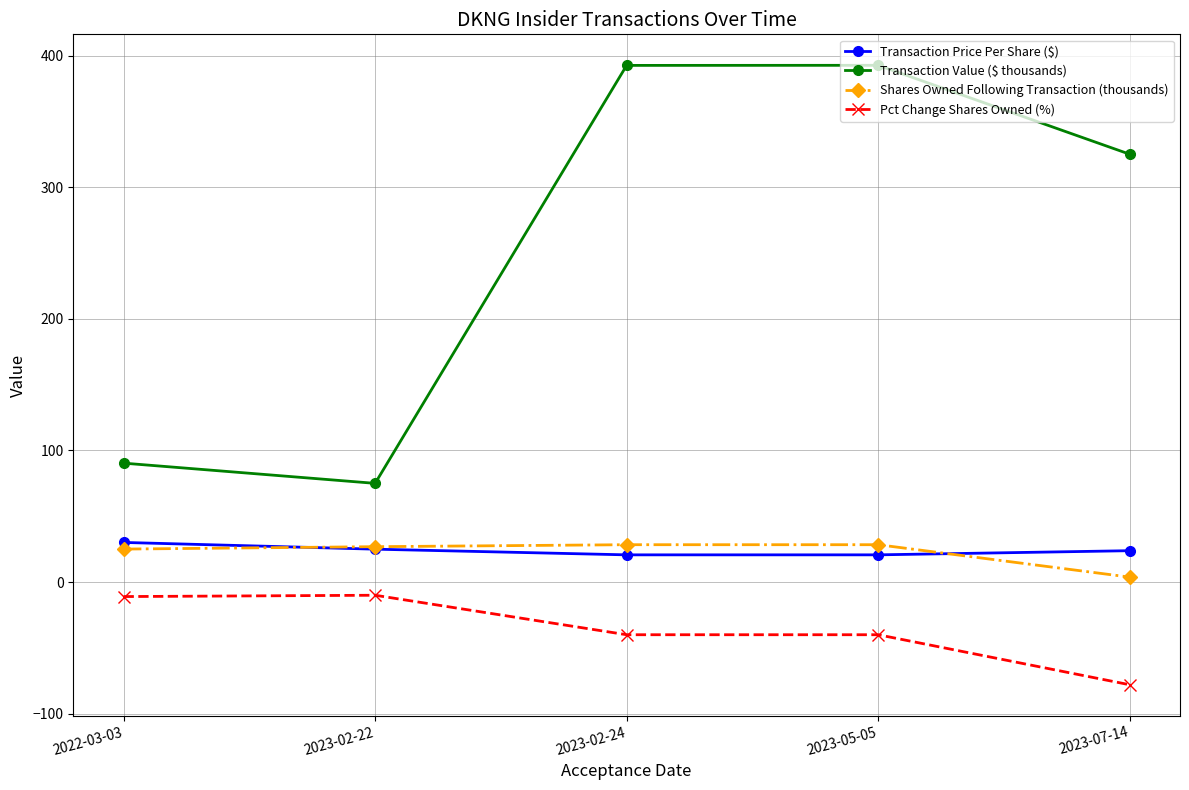

Which series has the widest spread of values?

Transaction Value ($ thousands)